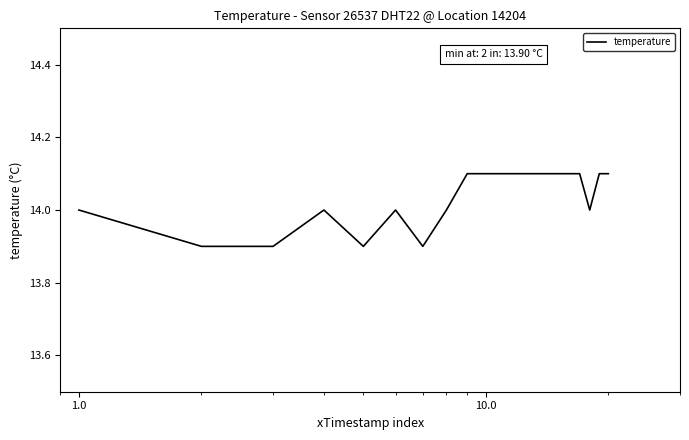

Reading left to right, extract all data points from this chart.

14.0	13.9	13.9	14.0	13.9	14.0	13.9	14.0	14.1	14.1	14.1	14.1	14.1	14.1	14.1	14.1	14.1	14.0	14.1	14.1